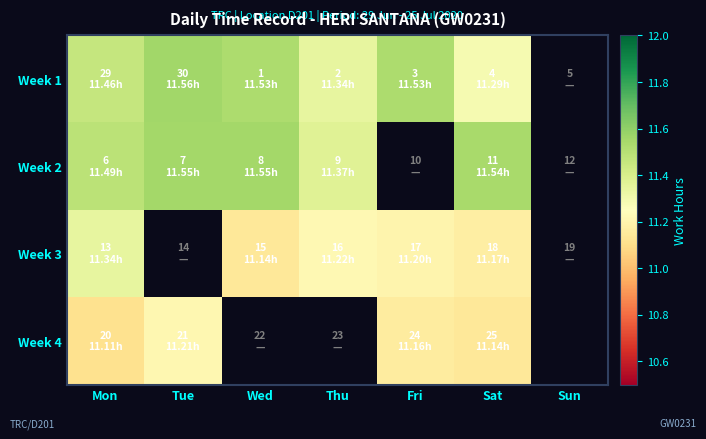

What is the difference between the maximum and minimum values in the Week 3 series?

0.2